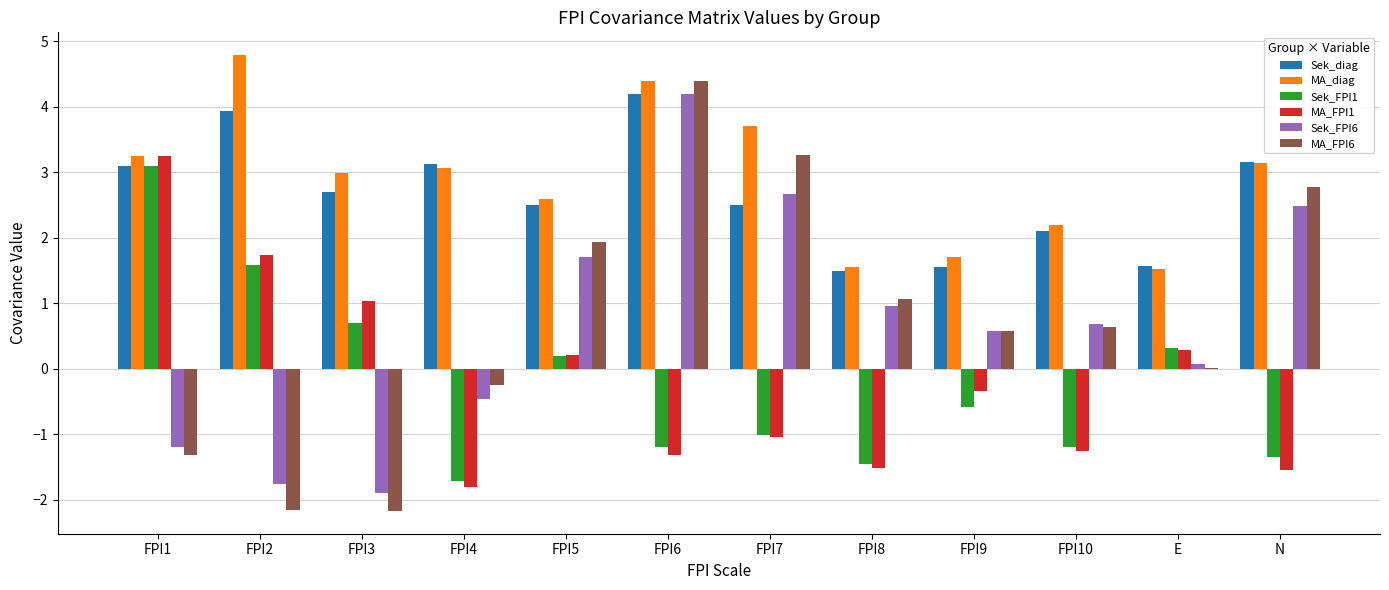

How many series are shown in this chart?

6